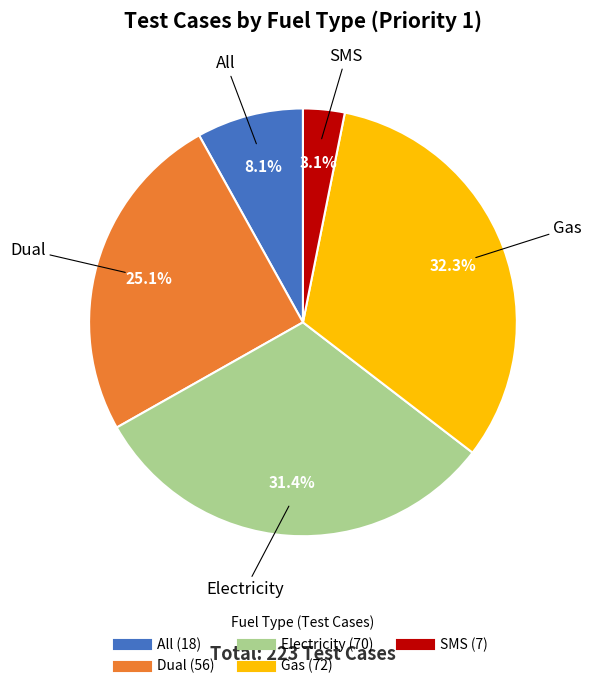

What is the largest slice in the pie chart?

Gas